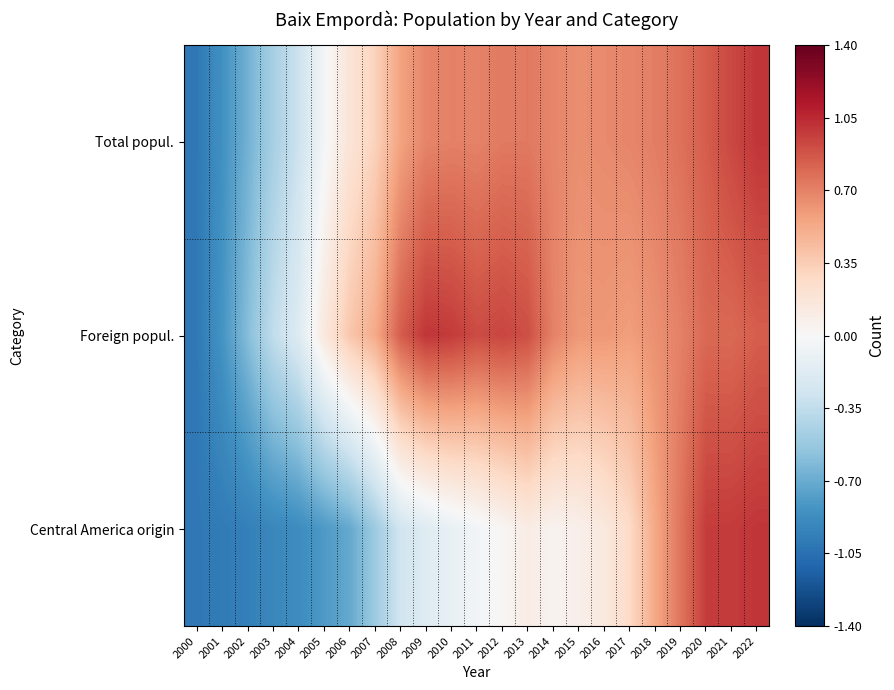

Count the number of categories in the chart.

23